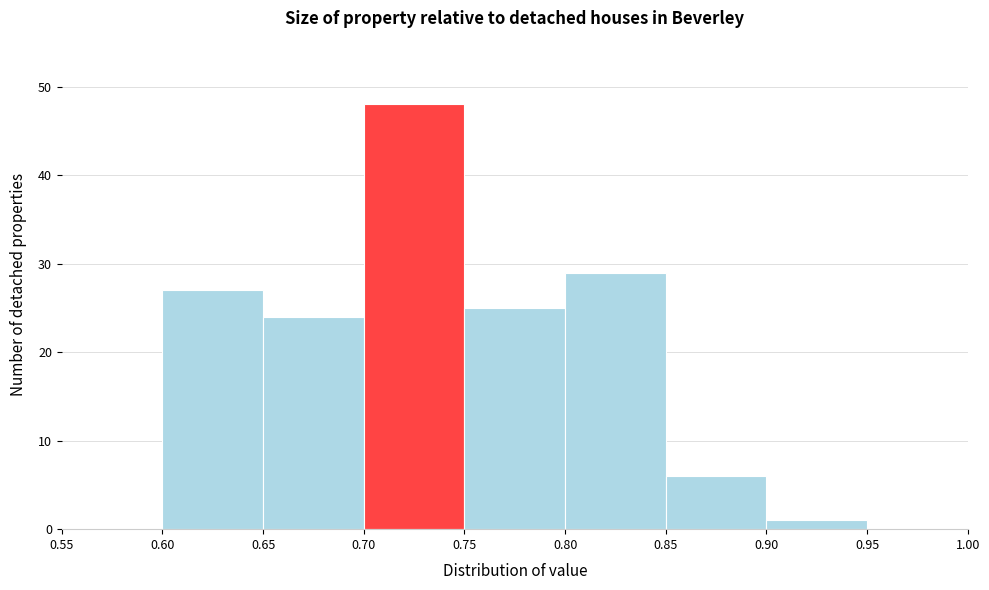

Which range on the x-axis has the tallest bar?

0.70 to 0.75